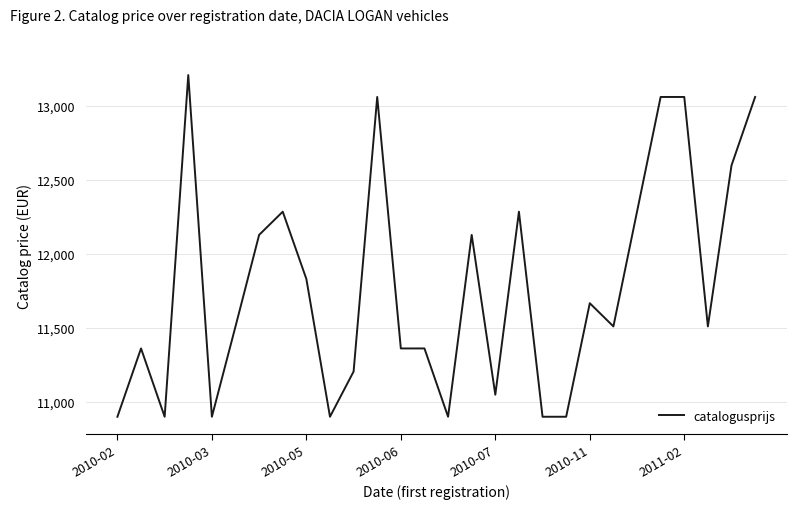

What is the difference between the maximum and minimum values?

2311